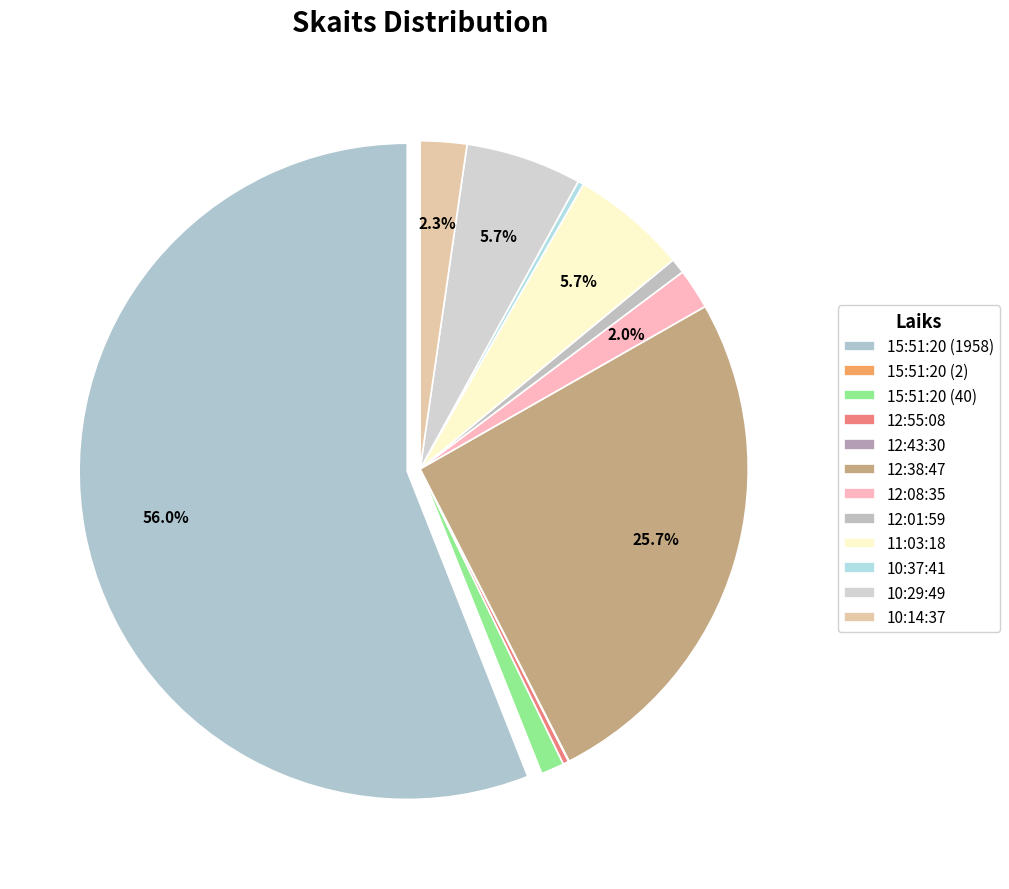

What percentage is the 11:03:18 slice, to the nearest percent?

6%